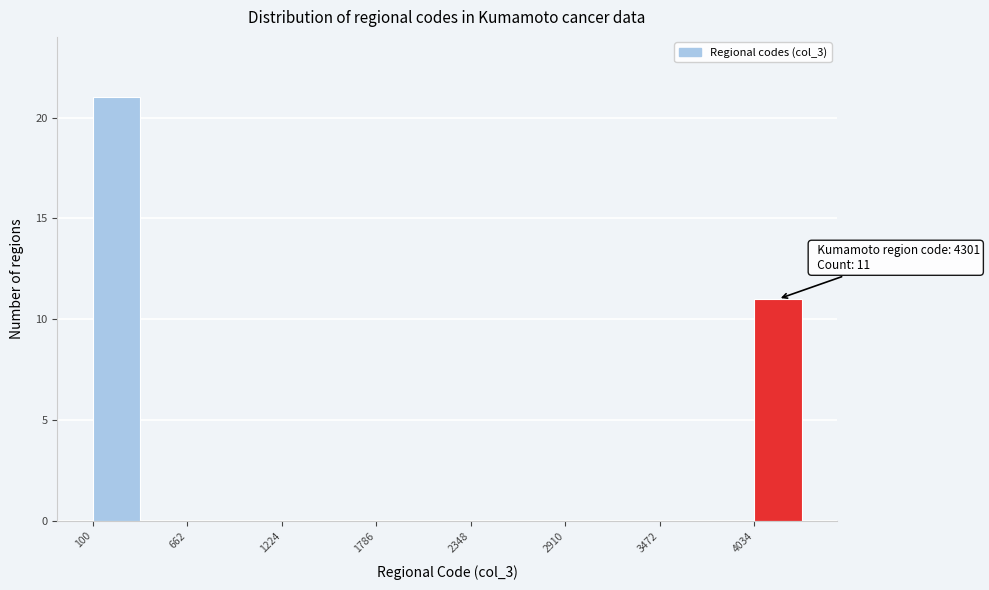

Read against the x-axis, roughly where is the centre of the tallest bar?

200